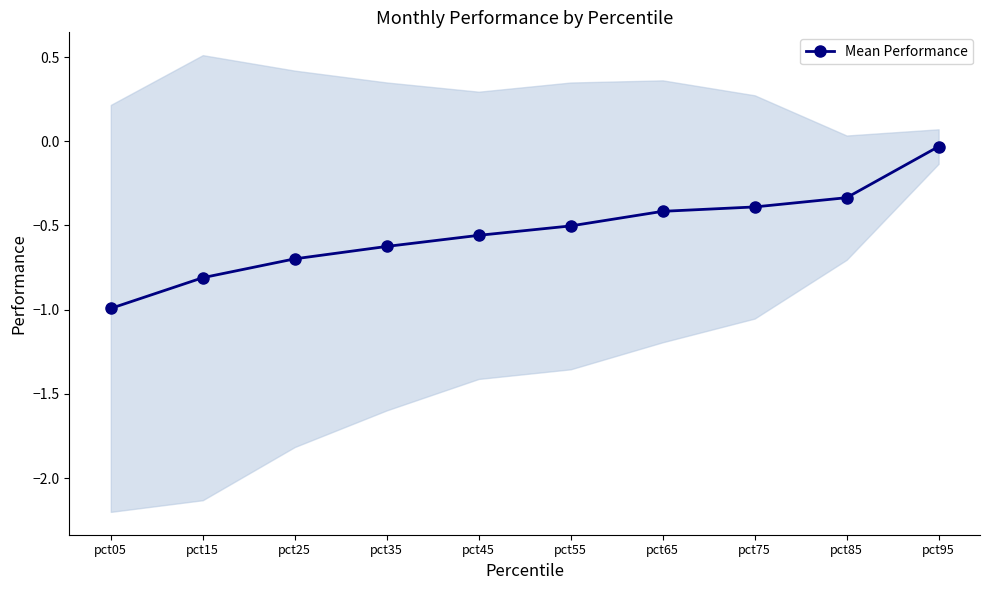

Reading right to left, list all the values displayed in this chart.

-0.0	-0.3	-0.4	-0.4	-0.5	-0.6	-0.6	-0.7	-0.8	-1.0